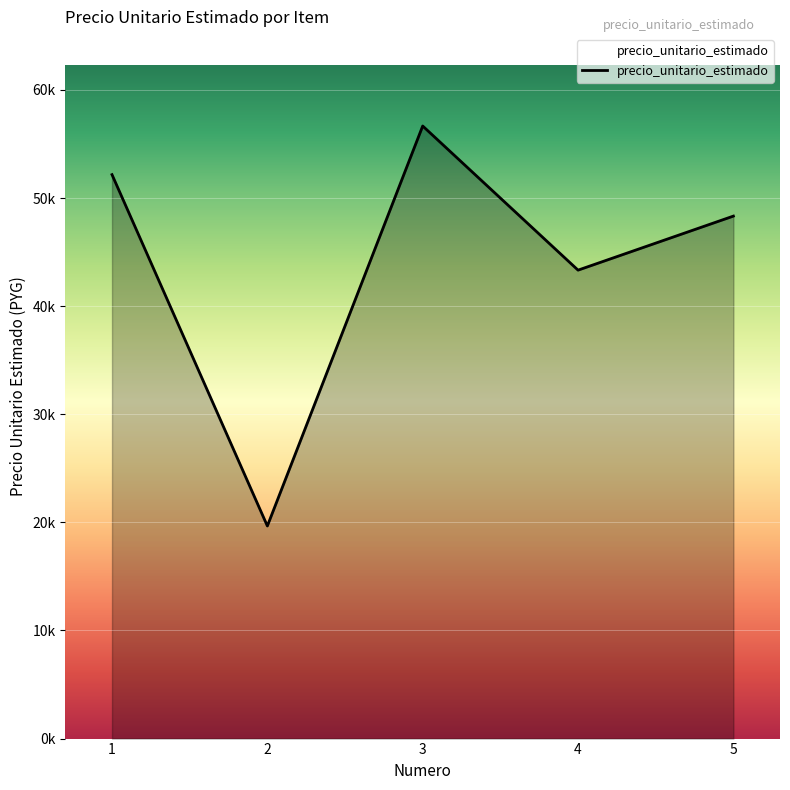

Count the values in the range 43333 to 52167.

3